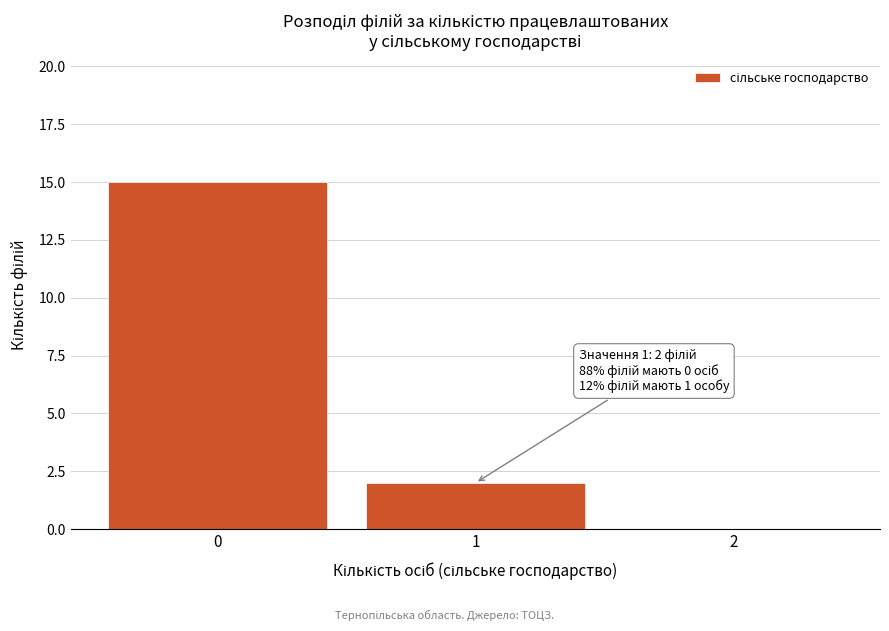

Which range on the x-axis has the tallest bar?

-0.5 to 0.5